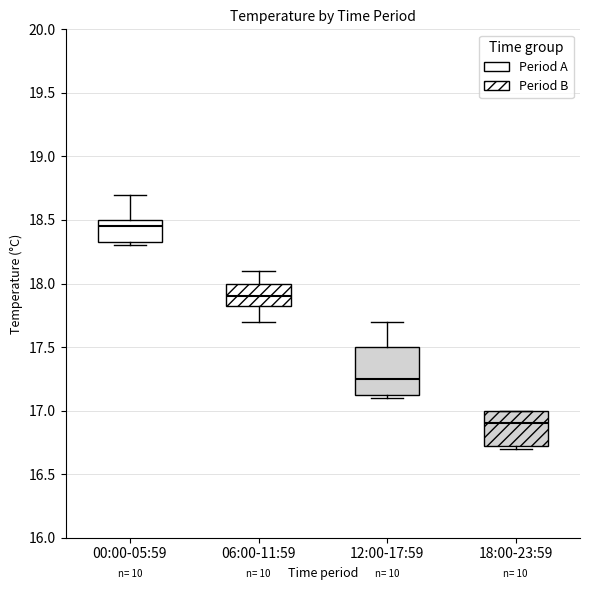

Which box's median line is the lowest?

18:00-23:59